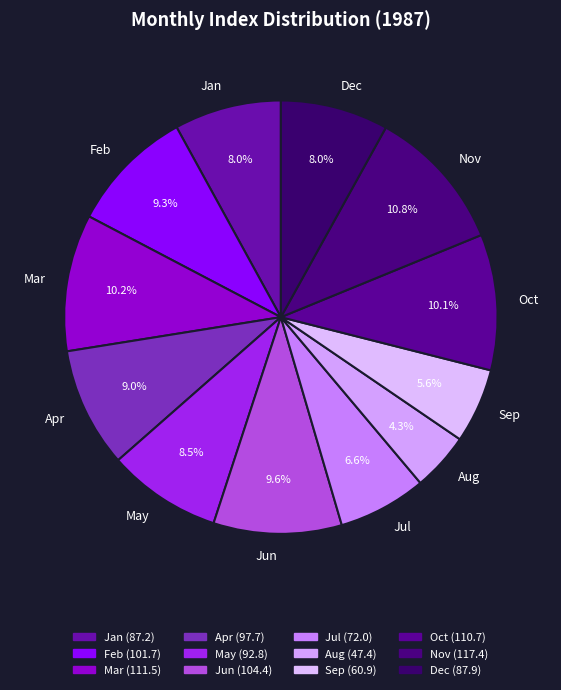

To the nearest percent, what percentage of the pie is Apr?

9%